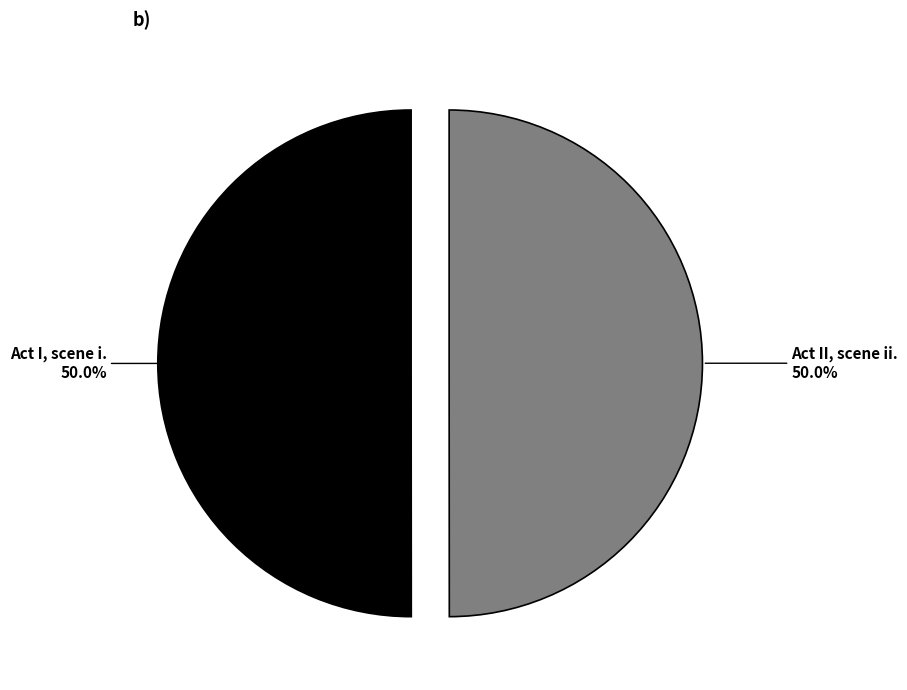

What is the ratio of the value at Act I, scene i. to the value at Act II, scene ii.?

1.0